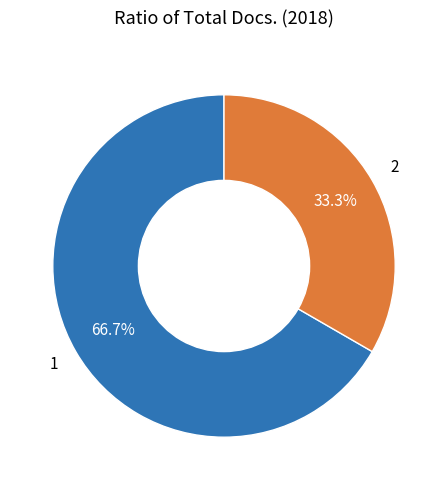

What percentage is the 1 slice, to the nearest percent?

67%